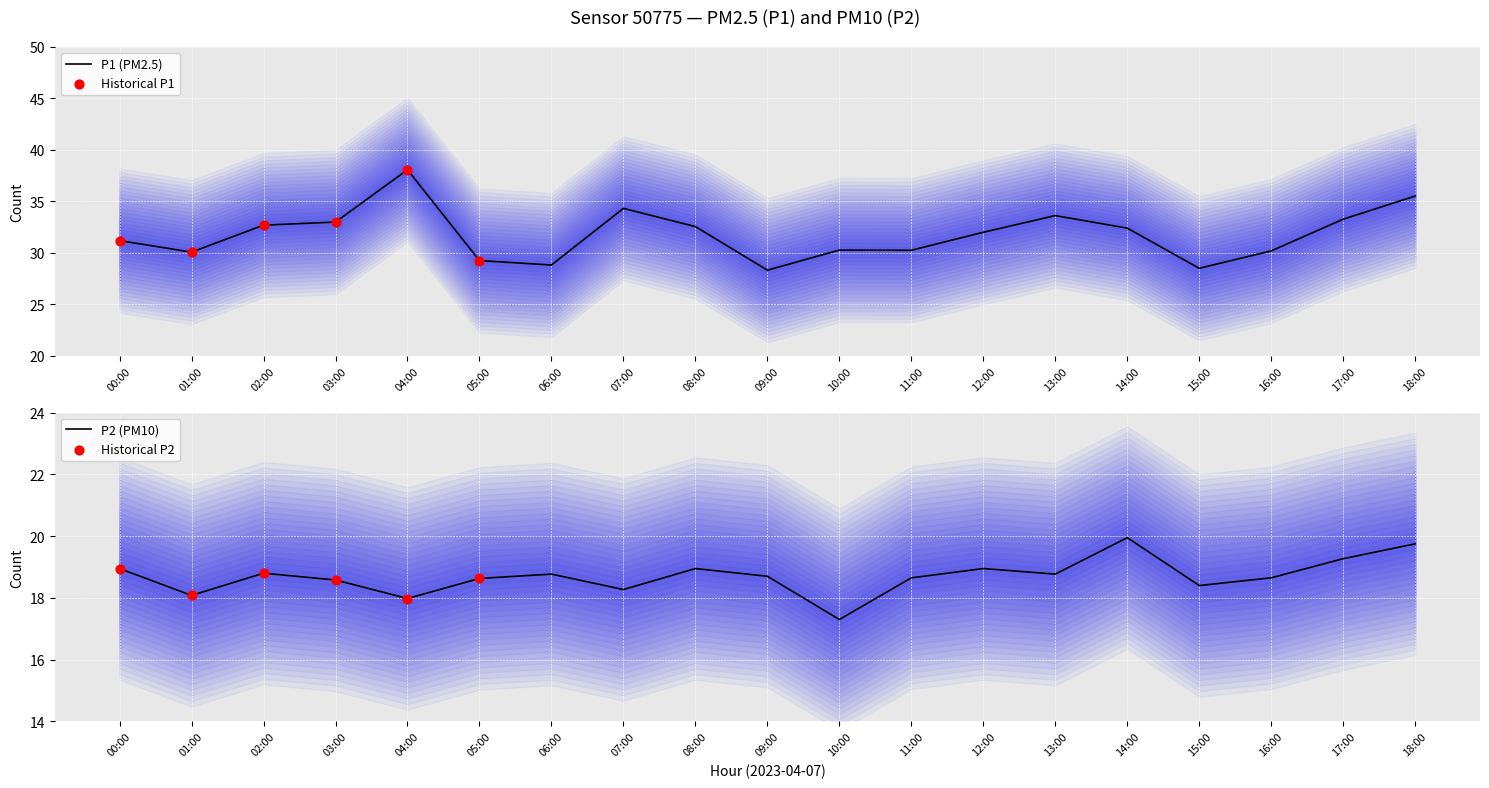

At which category is the sum across all series the highest?

04:00